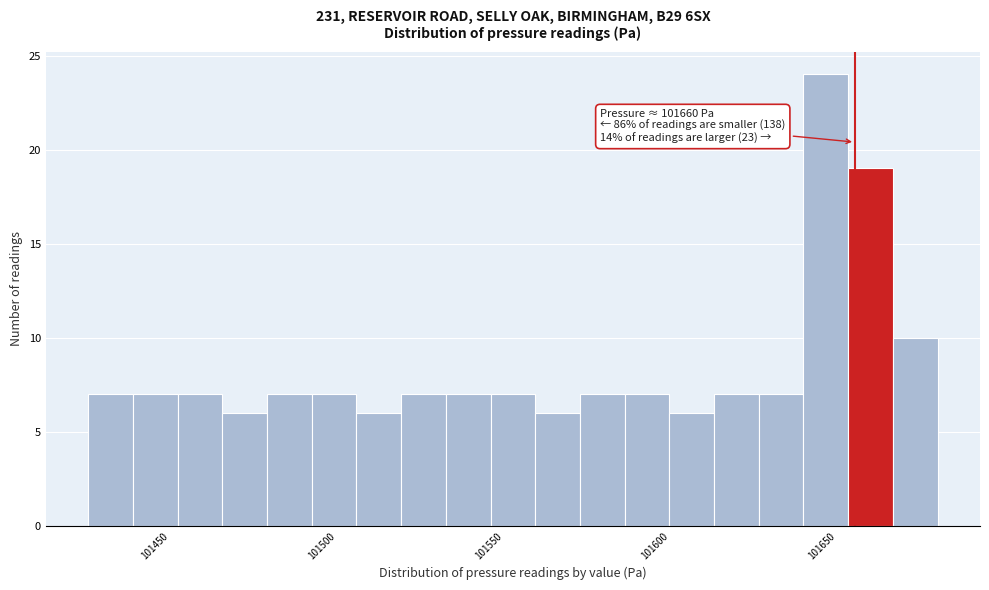

Read against the x-axis, roughly where is the centre of the tallest bar?

101650